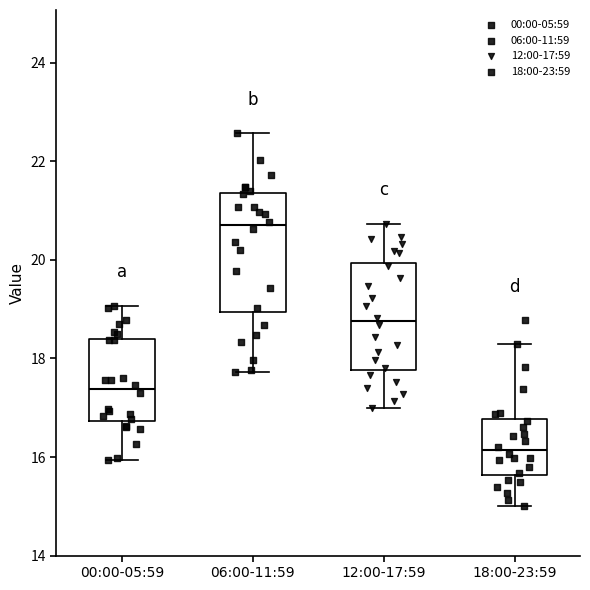

Which box's median line is the highest?

06:00-11:59